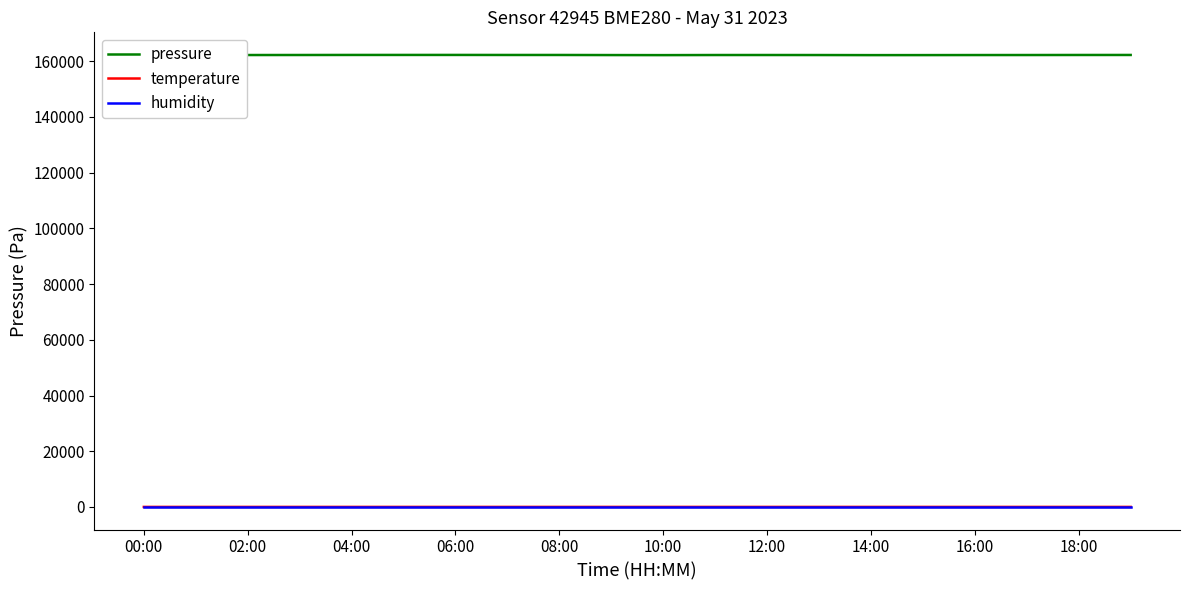

Which series has the widest spread of values?

pressure